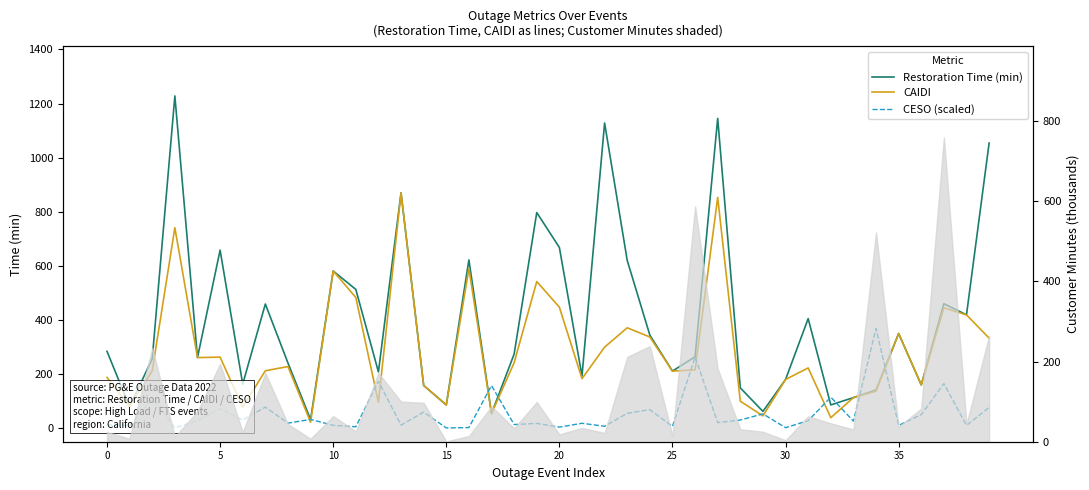

How many lines are shown in the chart?

3